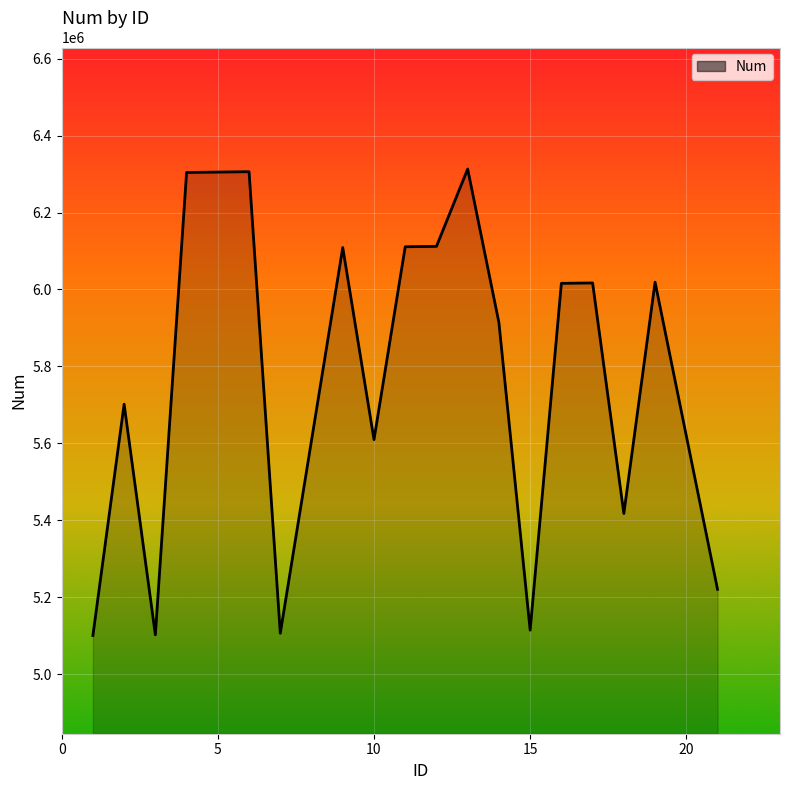

What is the smallest value displayed?

5101000